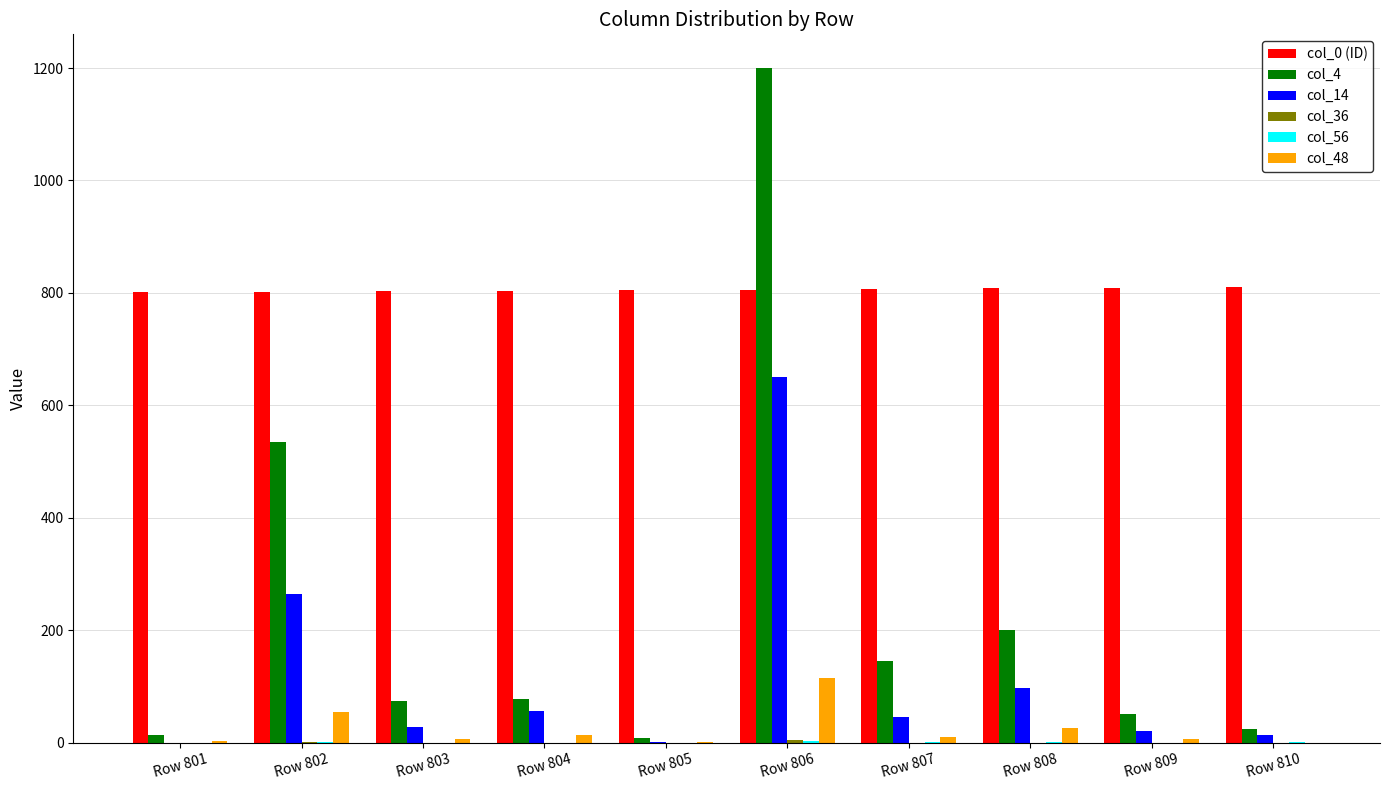

Which label corresponds to the largest value in the chart?

Row 806